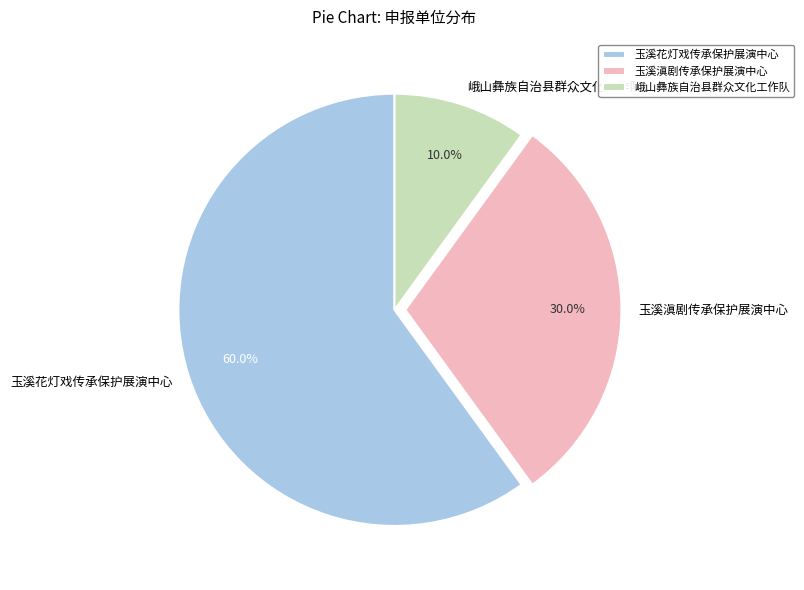

Which category accounts for the majority?

玉溪花灯戏传承保护展演中心